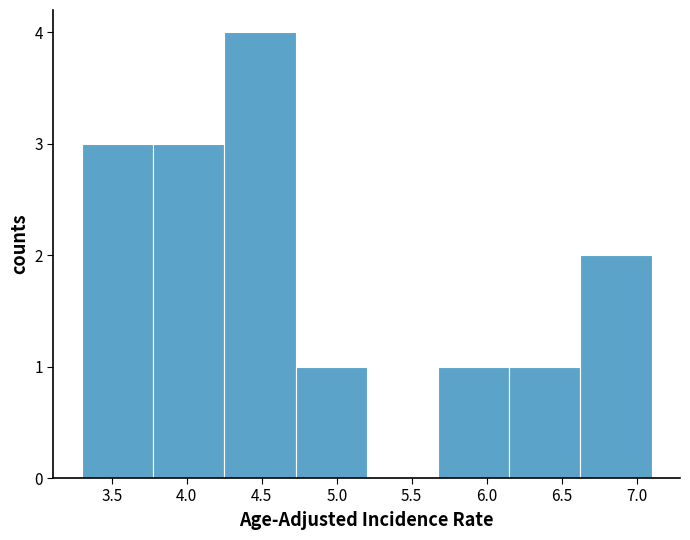

Reading left to right, list every bar in this chart as the range it spans on the x-axis followed by its height. Neither the bar edges nor the heights are printed on the chart, so give them approximately, as read against the axes.

3.300 to 3.775: 3
3.775 to 4.250: 3
4.250 to 4.725: 4
4.725 to 5.200: 1
5.200 to 5.675: 0
5.675 to 6.150: 1
6.150 to 6.625: 1
6.625 to 7.100: 2